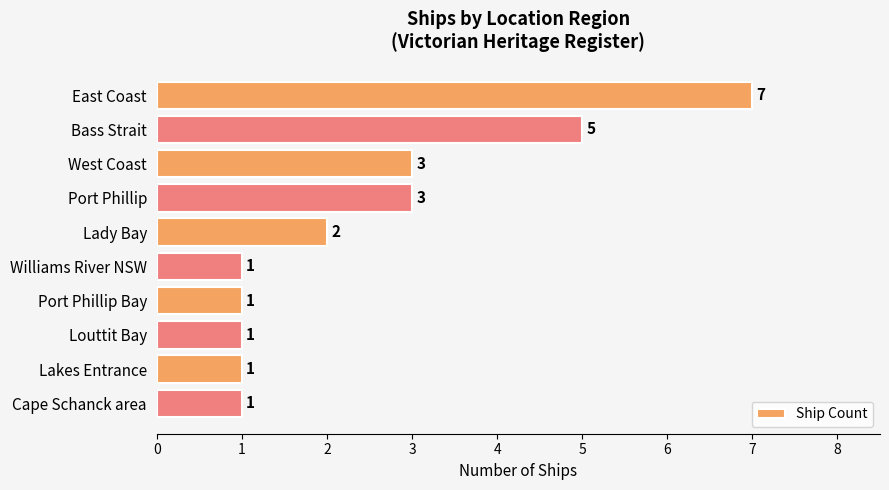

What is the value of the 7th bar from the top?

1